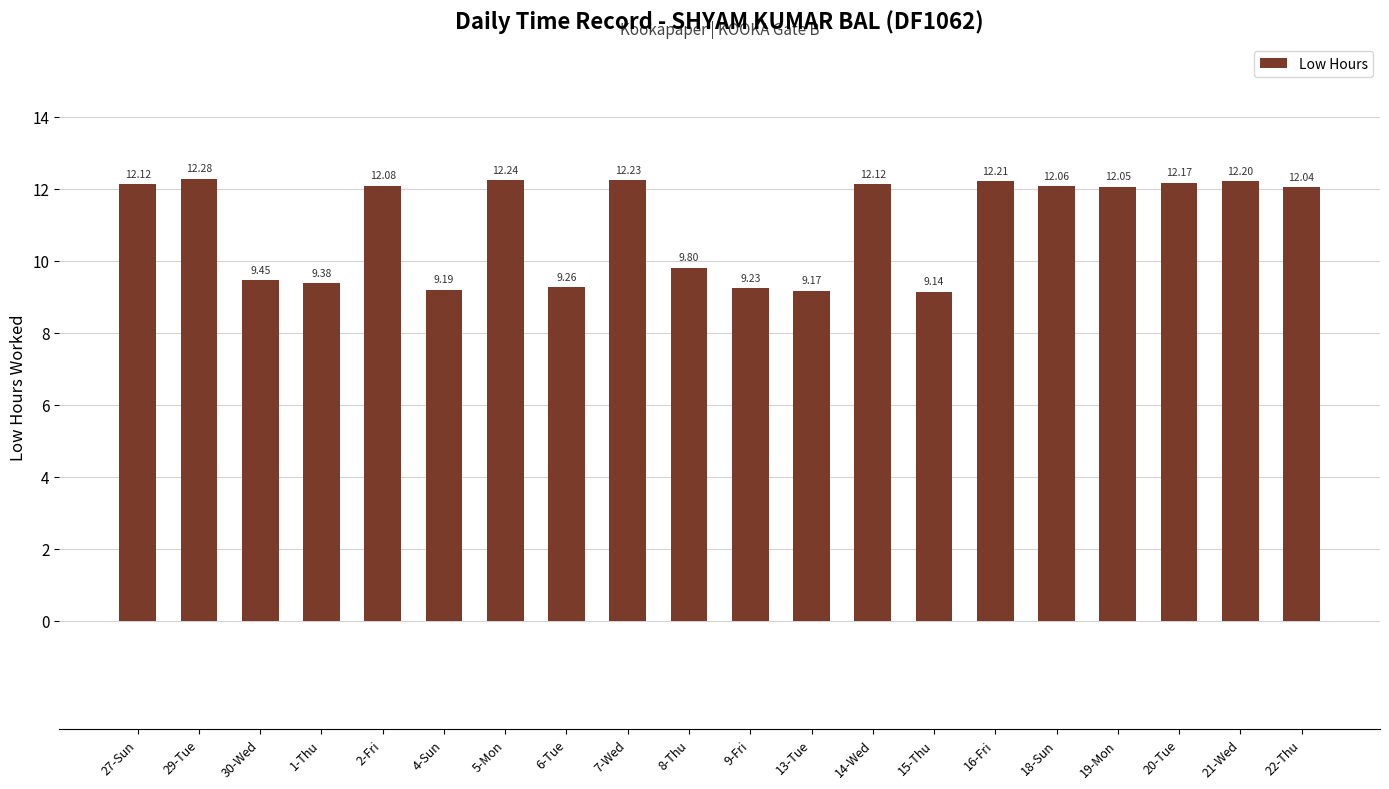

What is the sum of the values at 2-Fri and 19-Mon?

24.1